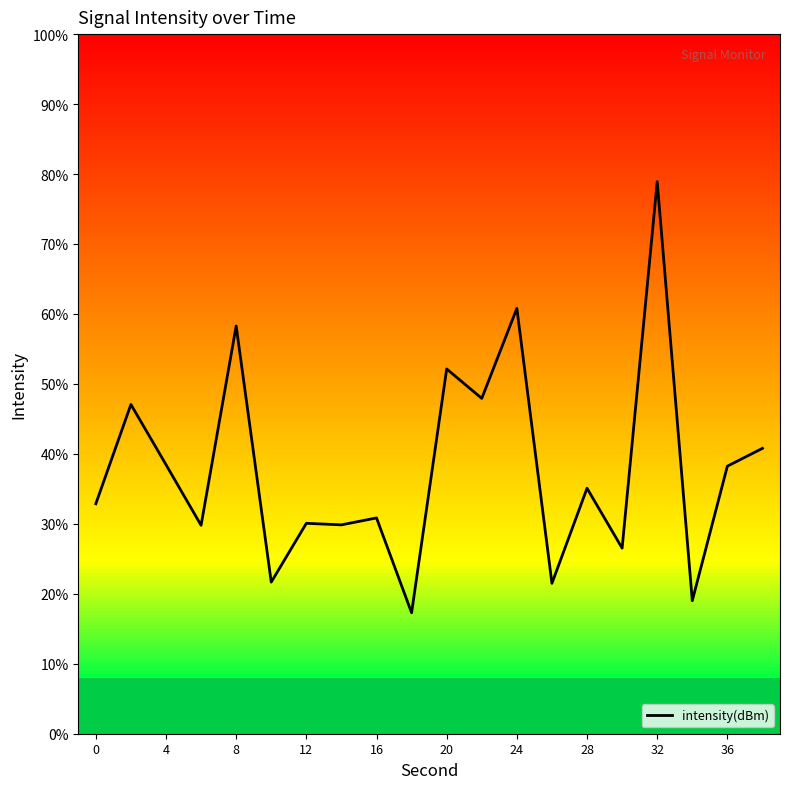

Does the chart display data point markers on the line(s)?

No